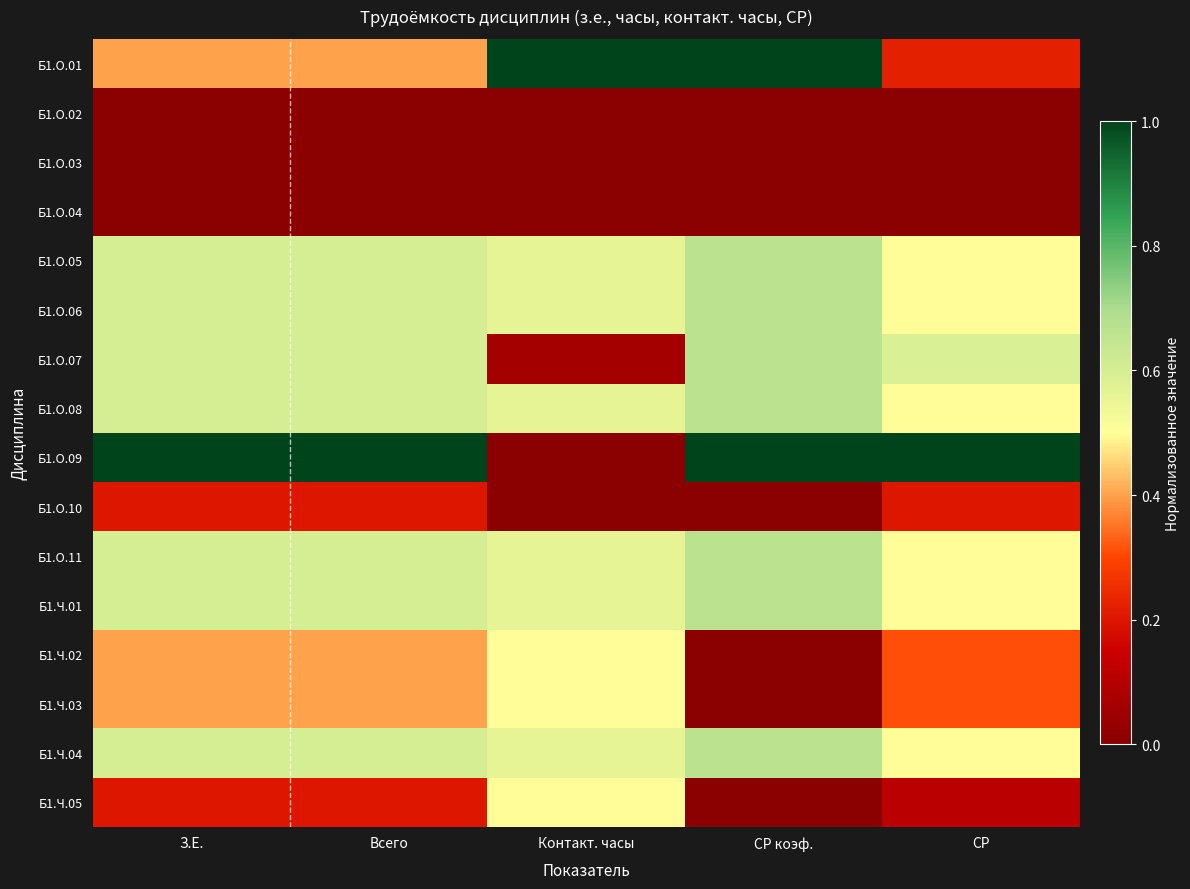

Is the value of Б1.О.03 at Контакт. часы greater than the value of Б1.О.05 at СР коэф.?

No